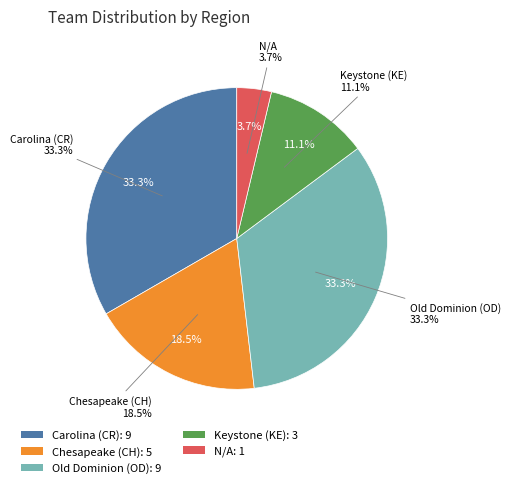

Is Old Dominion (OD) the majority of the pie?

No